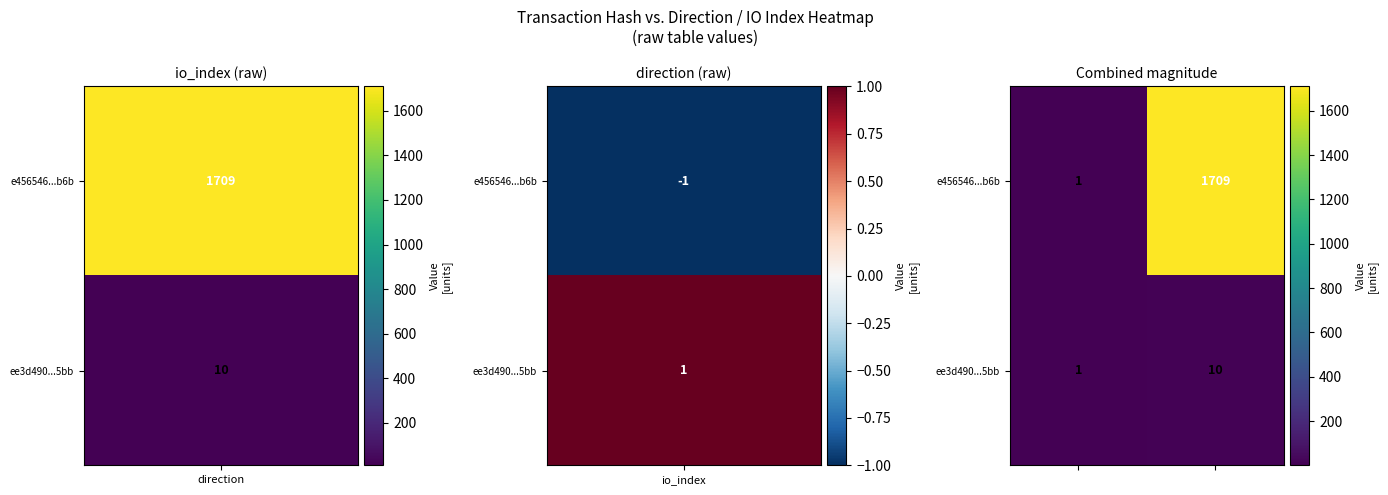

What is the average value of the e456546...b6b series?

855